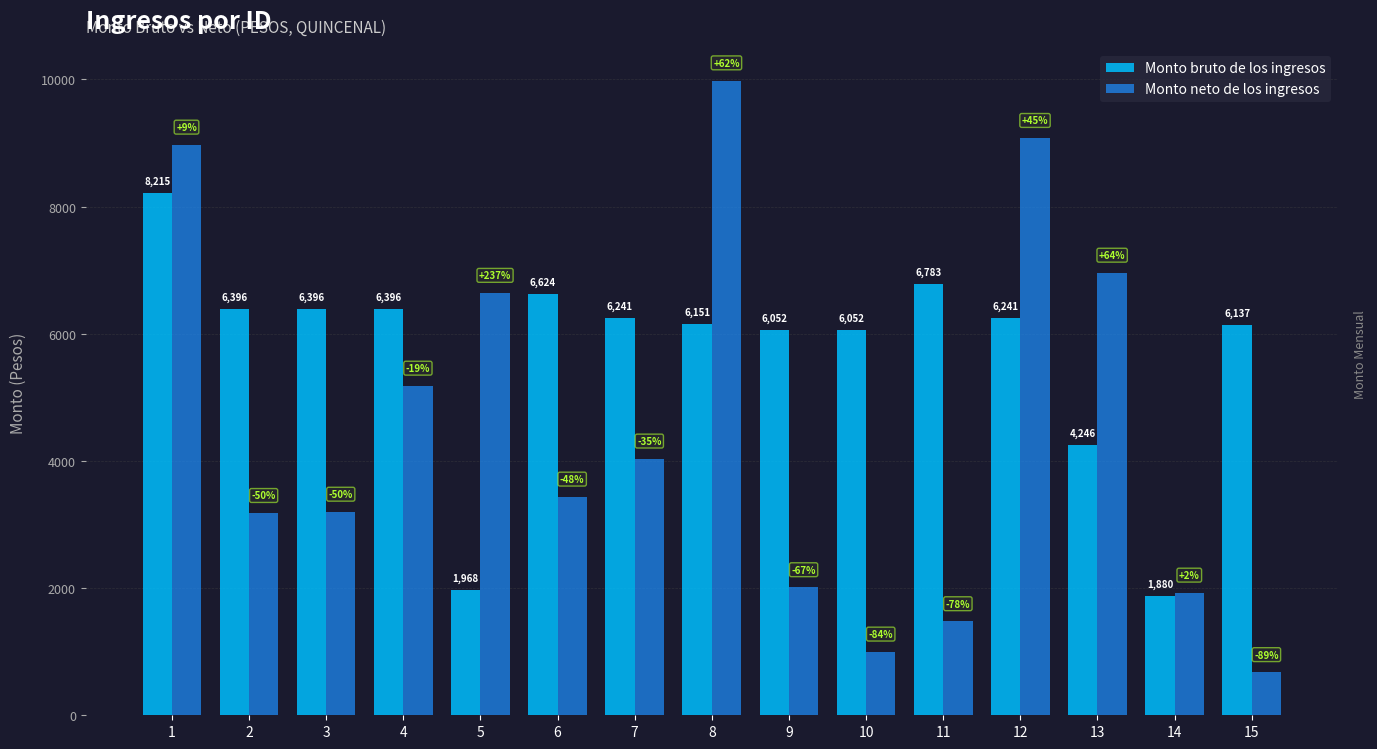

Are the bars grouped side by side (vs. stacked)?

Yes